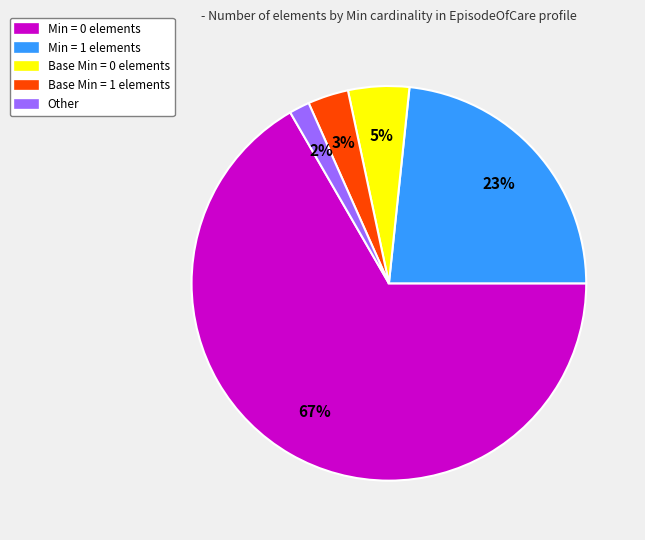

Is there any slice that represents more than half of the pie?

Yes